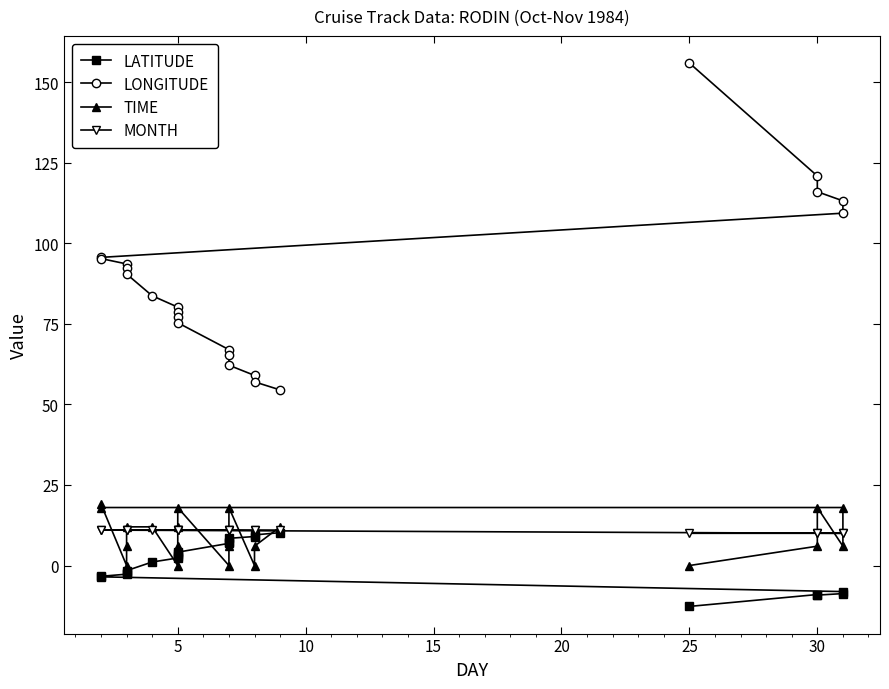

Which series has the widest spread of values?

LONGITUDE